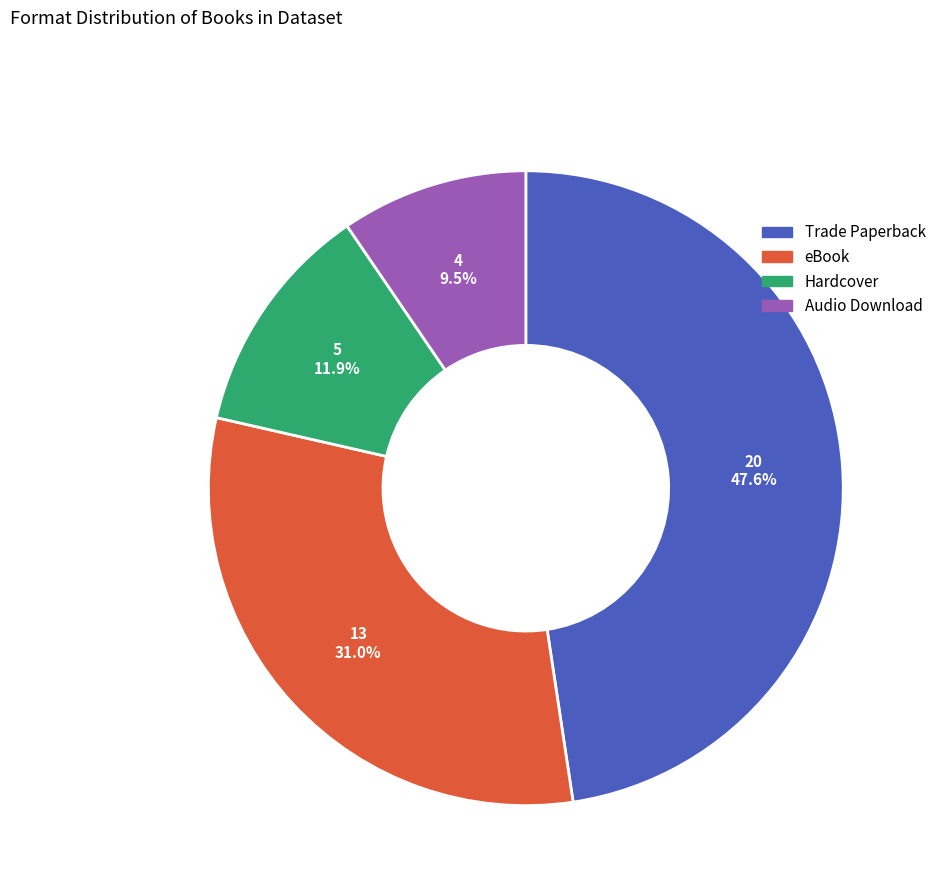

To the nearest percent, what is the difference between the Hardcover and Audio Download slice percentages?

2%